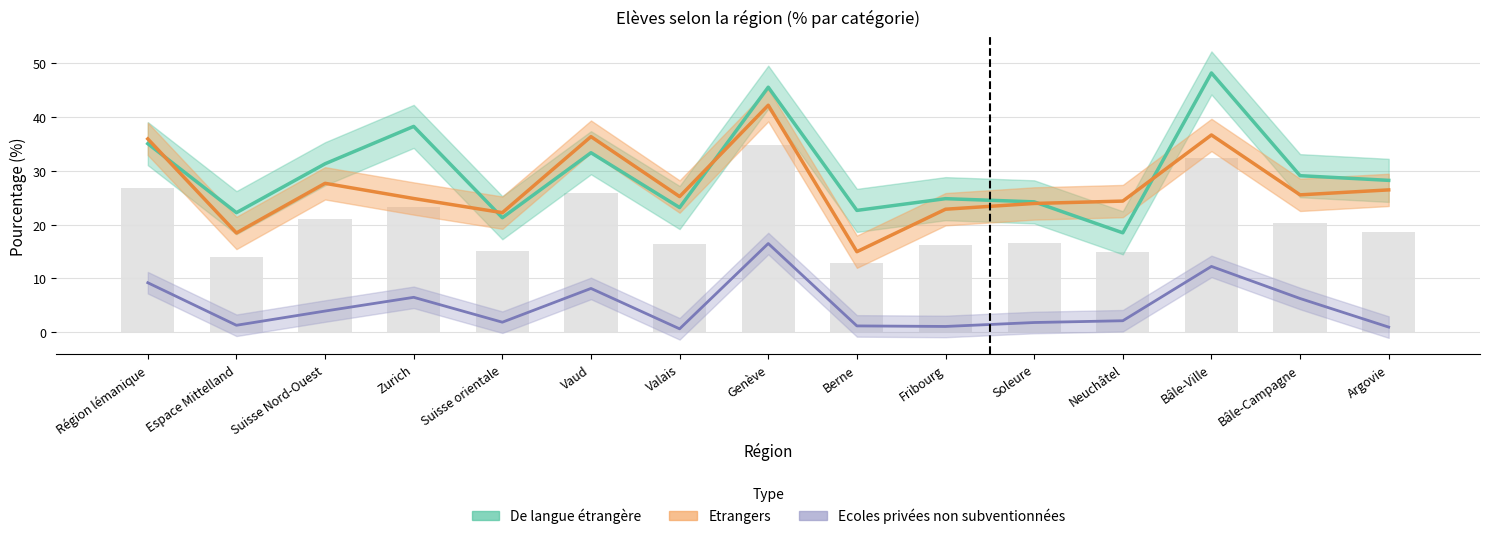

At which label does De langue étrangère reach its minimum?

Neuchâtel